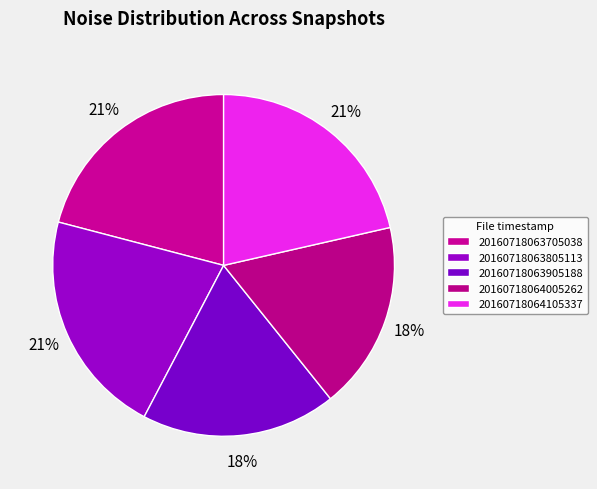

How many slices are in this pie chart?

5